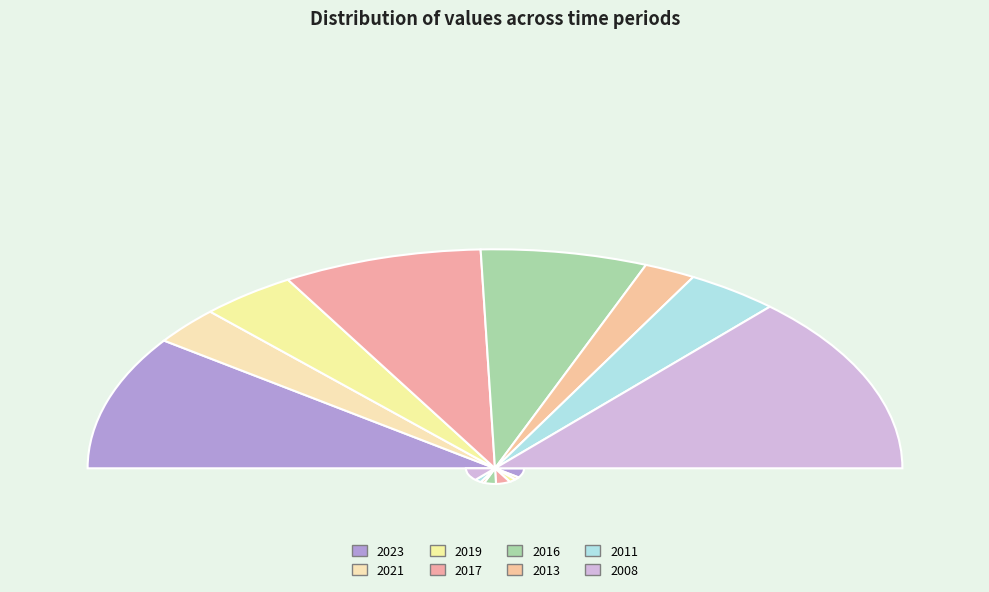

Which has a higher value, 2016 or 2008?

2008